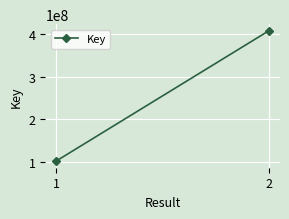

What is the value of the 1st point from the left?

101050834